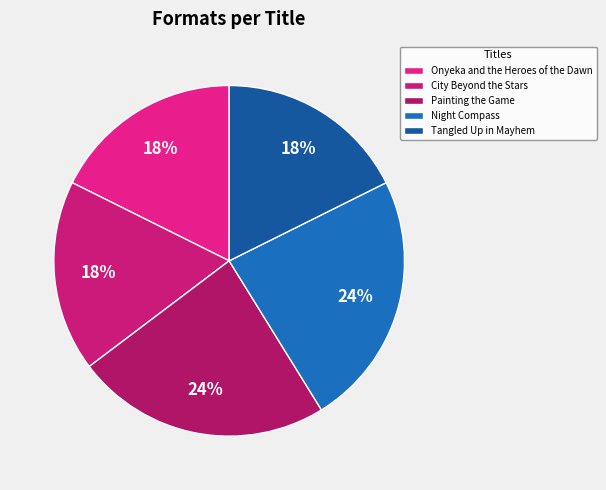

Is it true that City Beyond the Stars is 3% of the pie?

False